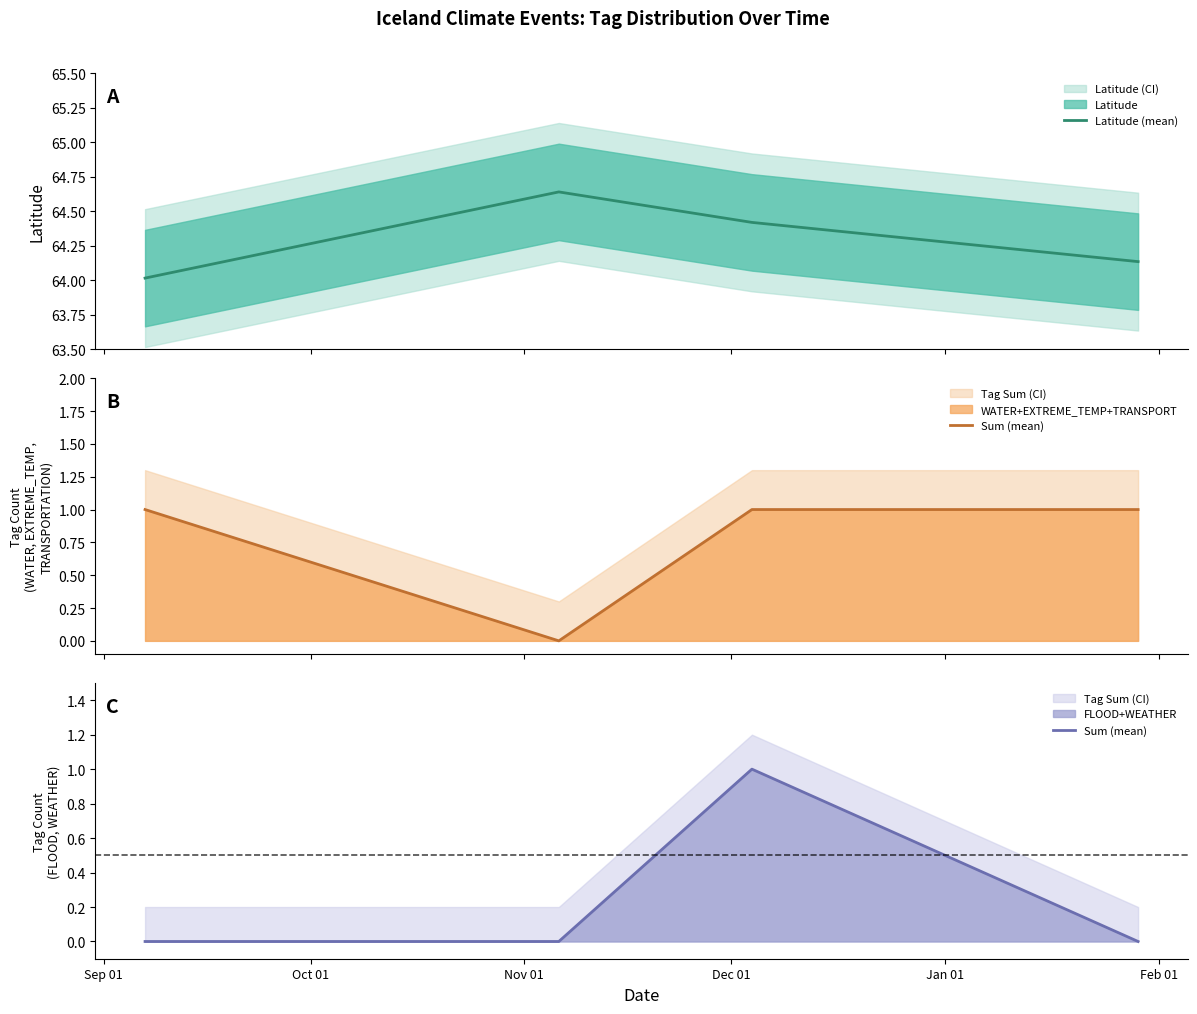

Between Dec 01 and Sep 01, which is larger?

Dec 01